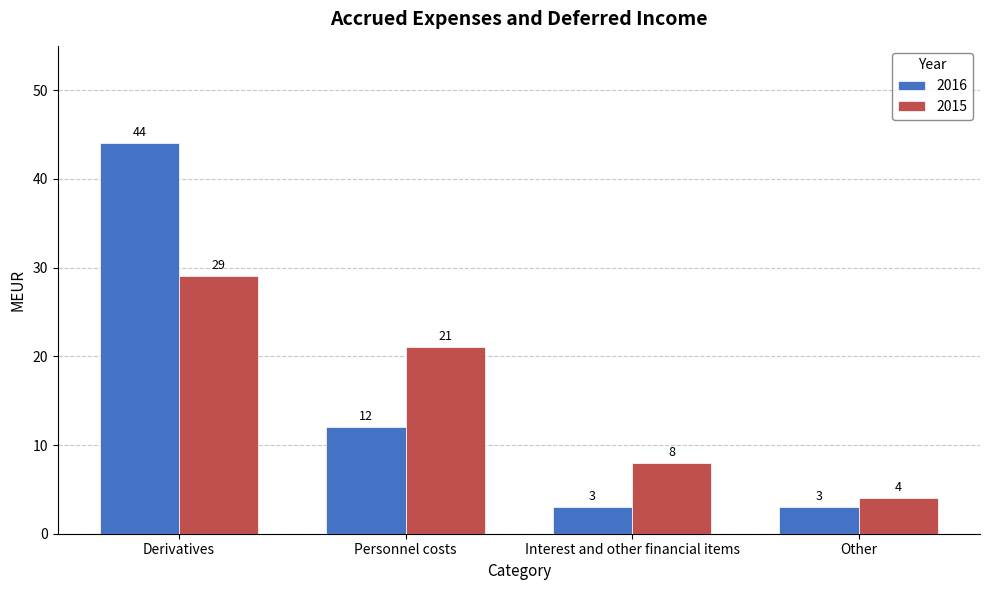

Is the value of 2015 at Other greater than the value of 2016 at Interest and other financial items?

Yes